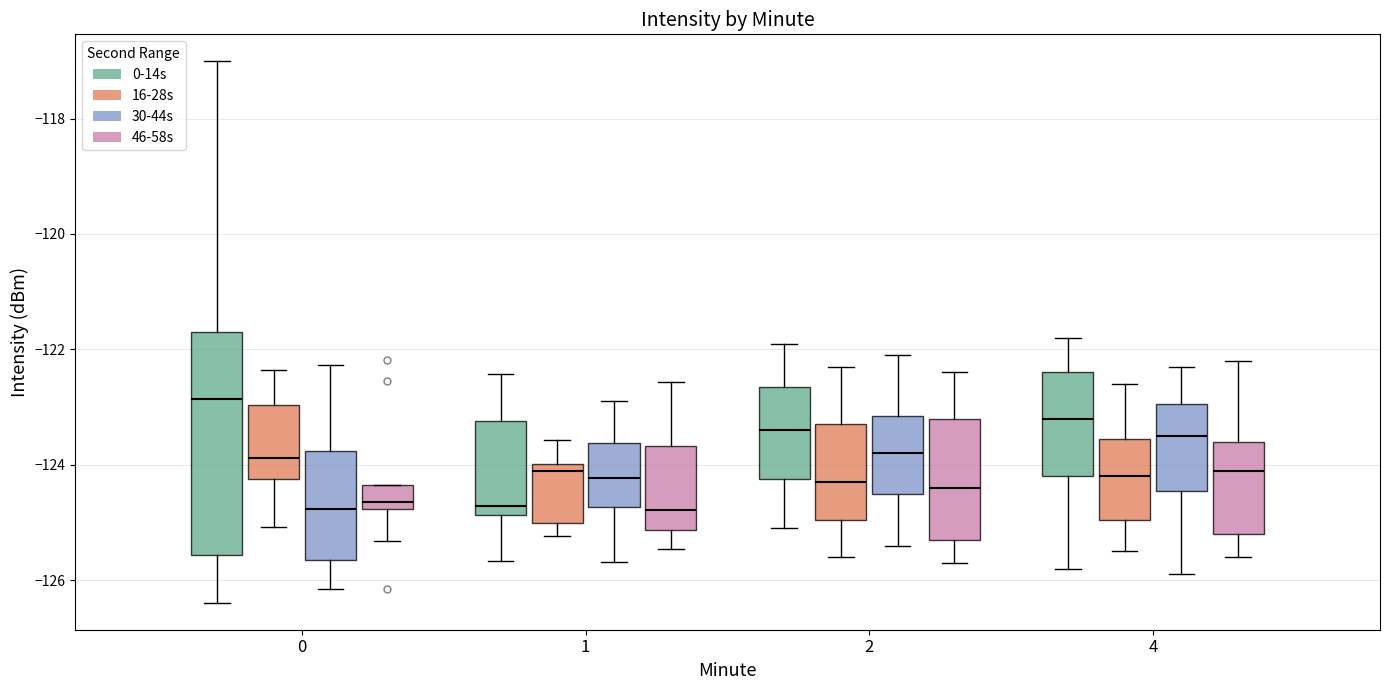

Where is the lower edge of the box for 0 (0-14s) on the y-axis? The values are not printed on the chart, so give them approximately, as read against the axis.

-125.6